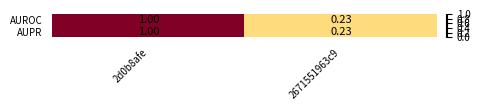

Is the value of AUPR at 2671551963c9 greater than the value of AUROC at 2d0b8afe?

No